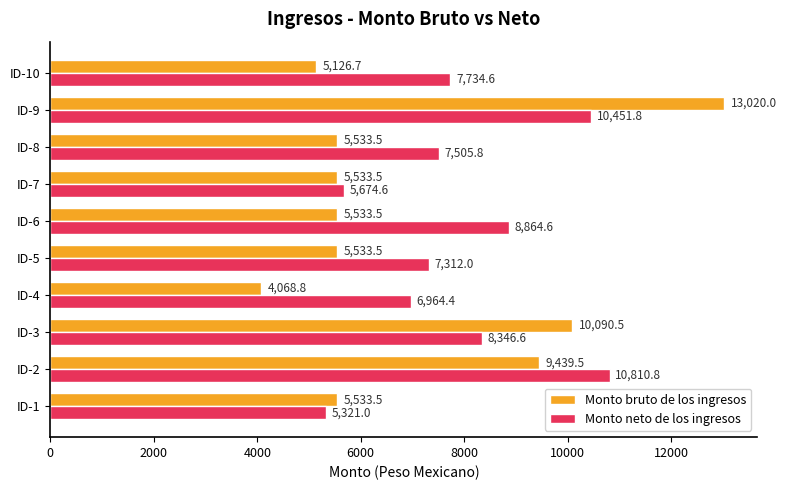

What is the greatest value displayed?

13020.0